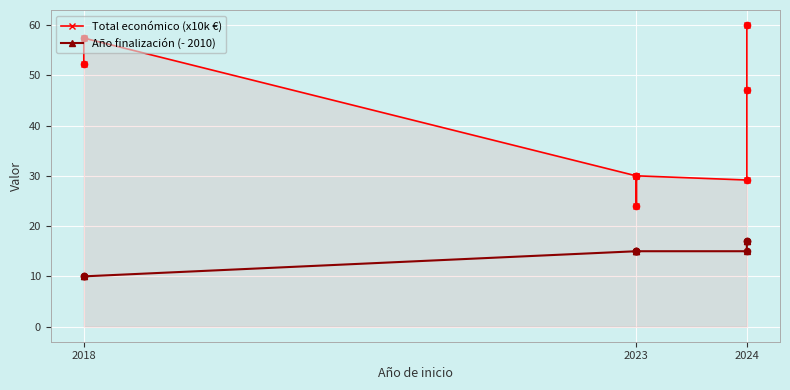

What are all the series names shown in the legend?

Total económico (x10k €), Año finalización (- 2010)